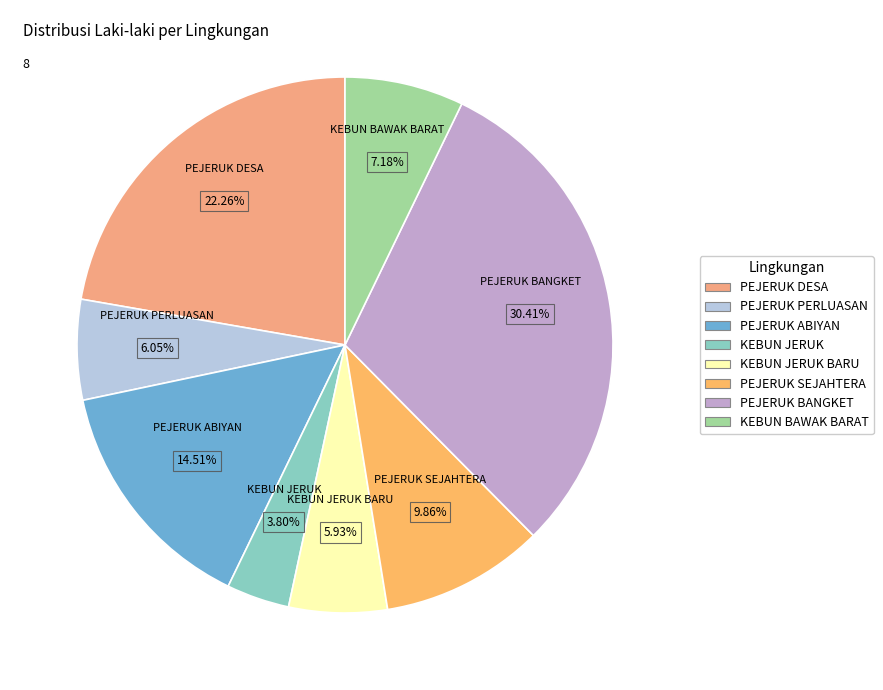

How many slices are in this pie chart?

8